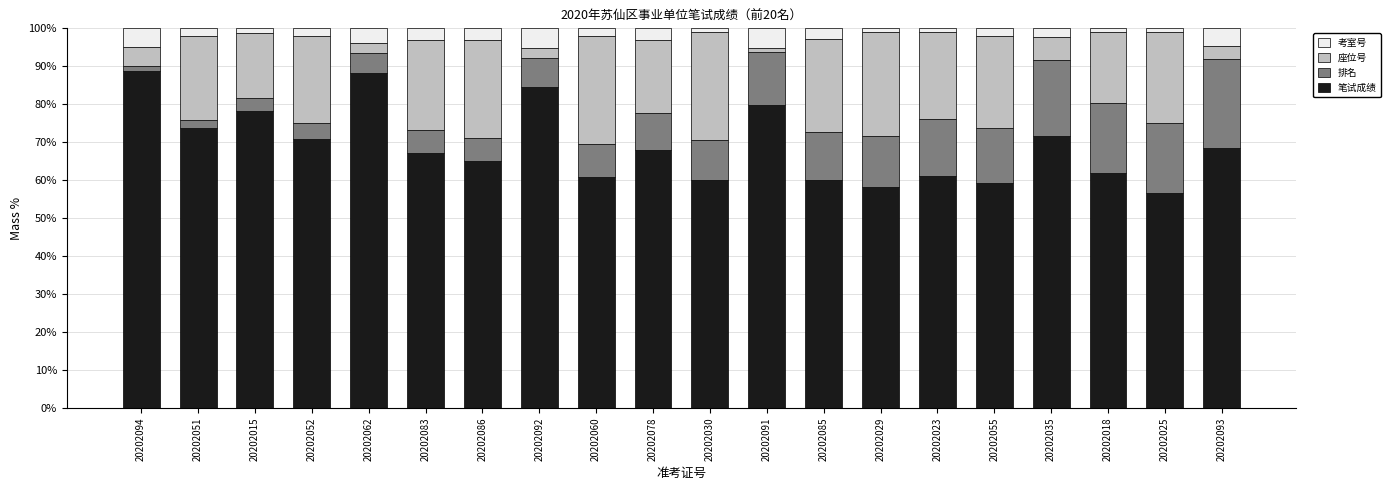

What is the minimum value for 笔试成绩?

56.7